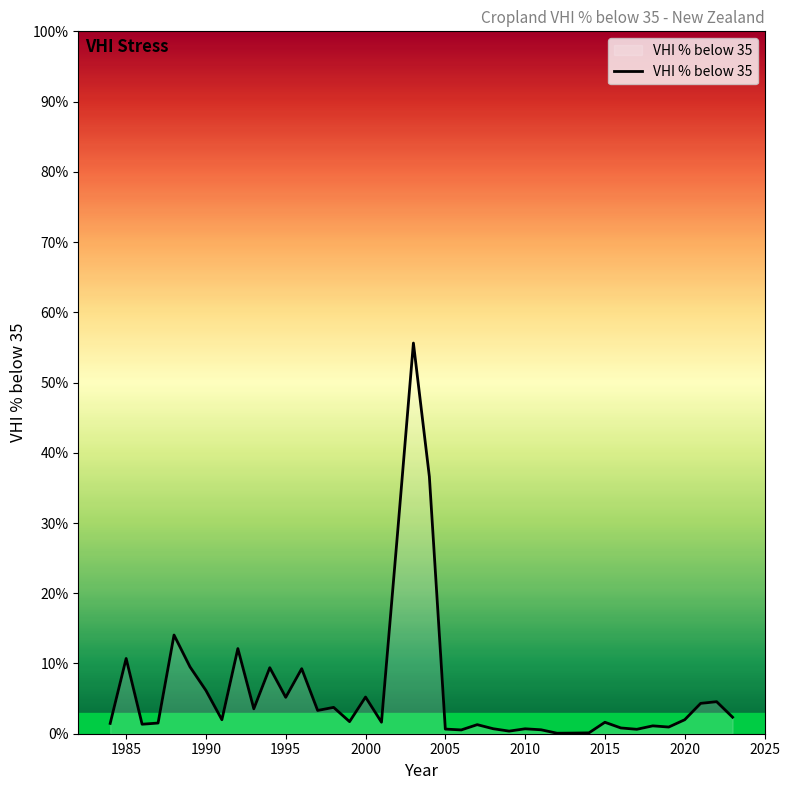

Where is the first local maximum?

1985